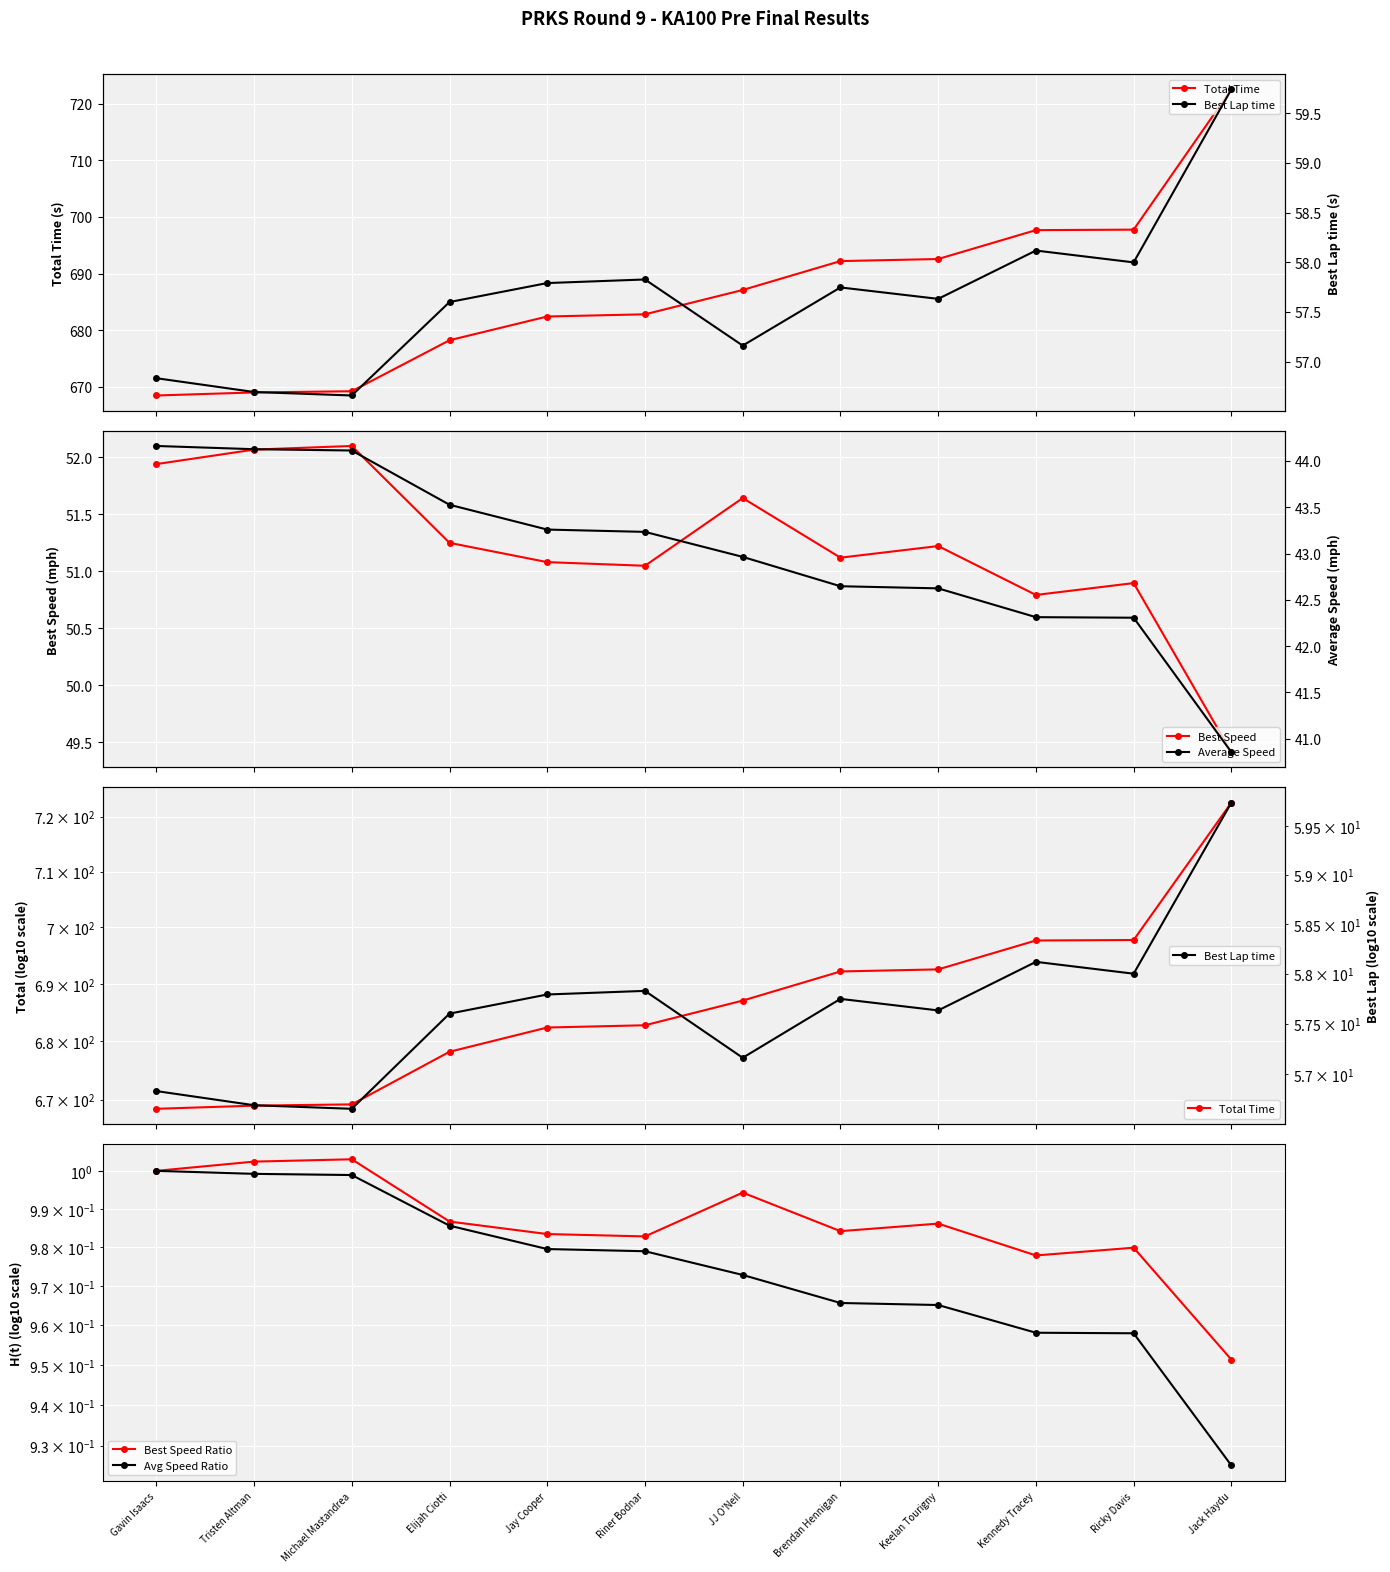

True or false: Average Speed and Total Time intersect in this chart.

False